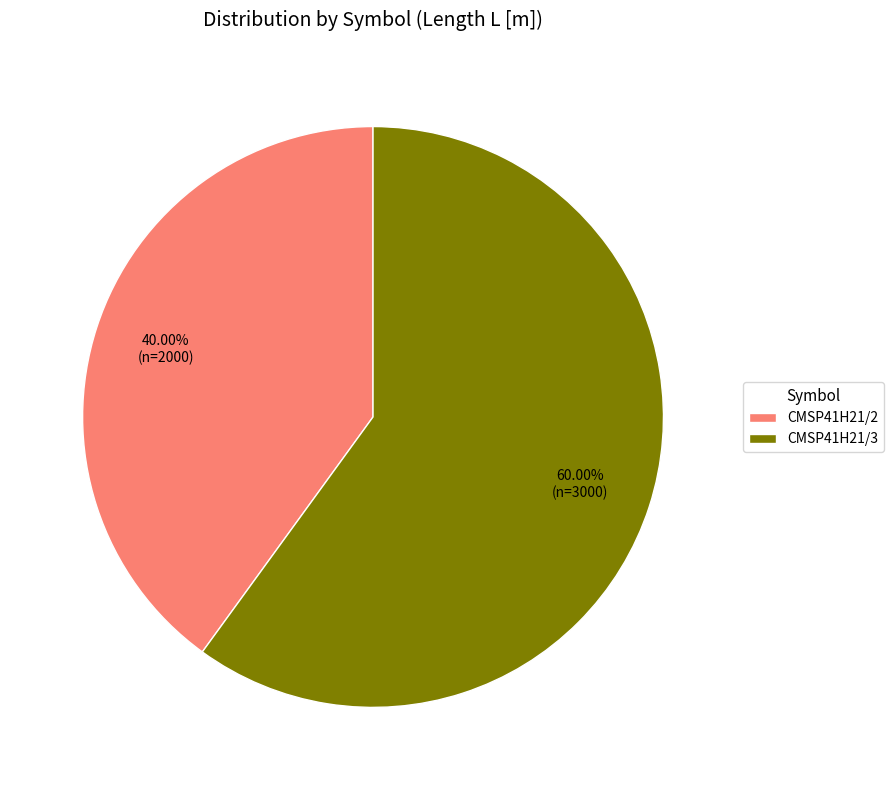

Do CMSP41H21/3 and CMSP41H21/2 together represent more than half of the pie?

Yes